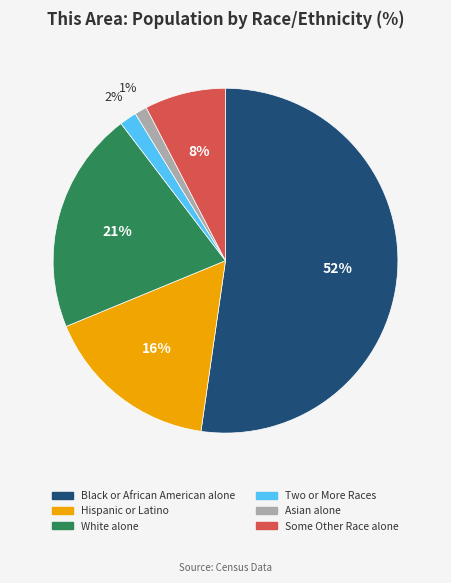

To the nearest percent, what is the combined percentage of Asian alone and Black or African American alone?

53%